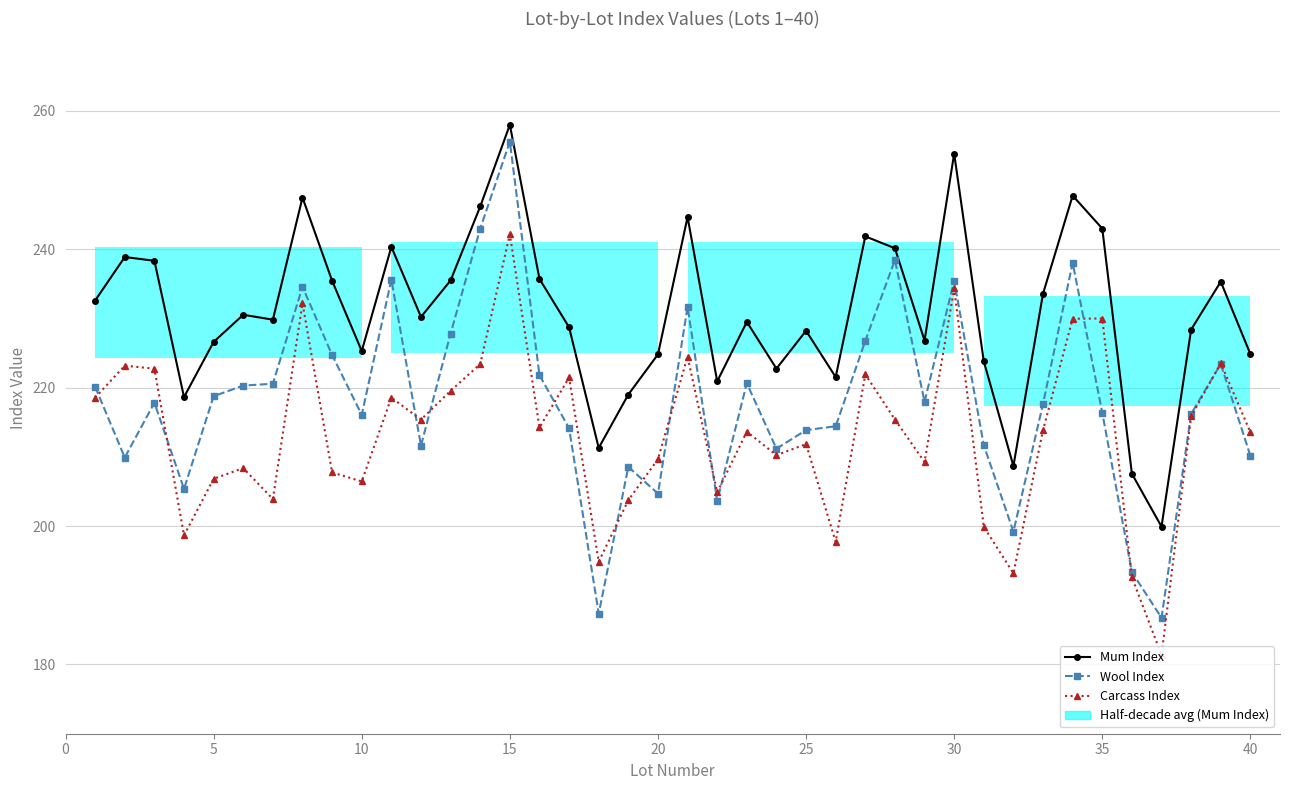

What is the maximum value shown in the chart?

257.9